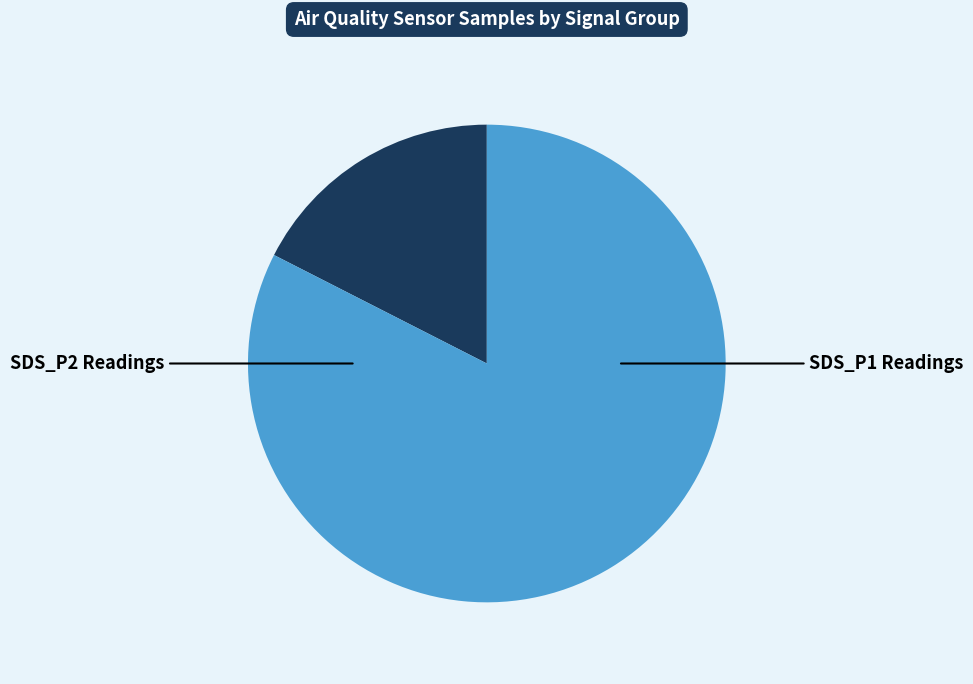

Is there any slice that represents more than half of the pie?

Yes